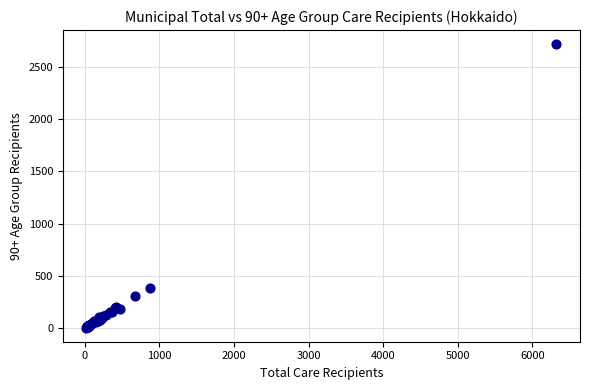

What Y value in the scatter plot is closest to 1361?

380